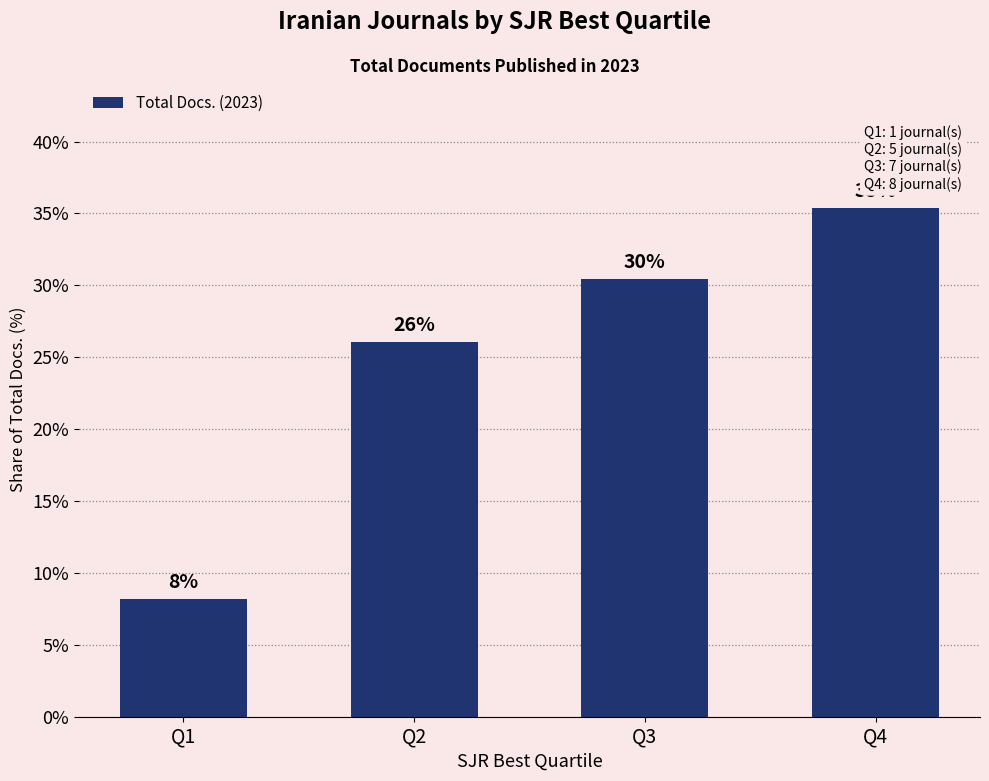

Does the chart contain any negative values?

No